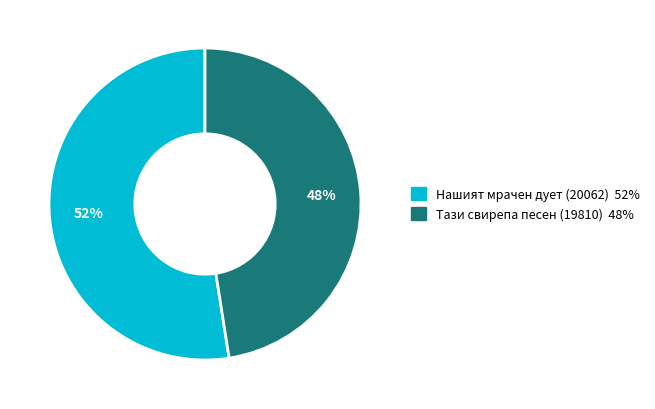

To the nearest percent, what percentage of the pie is Тази свирепа песен (19810)?

48%